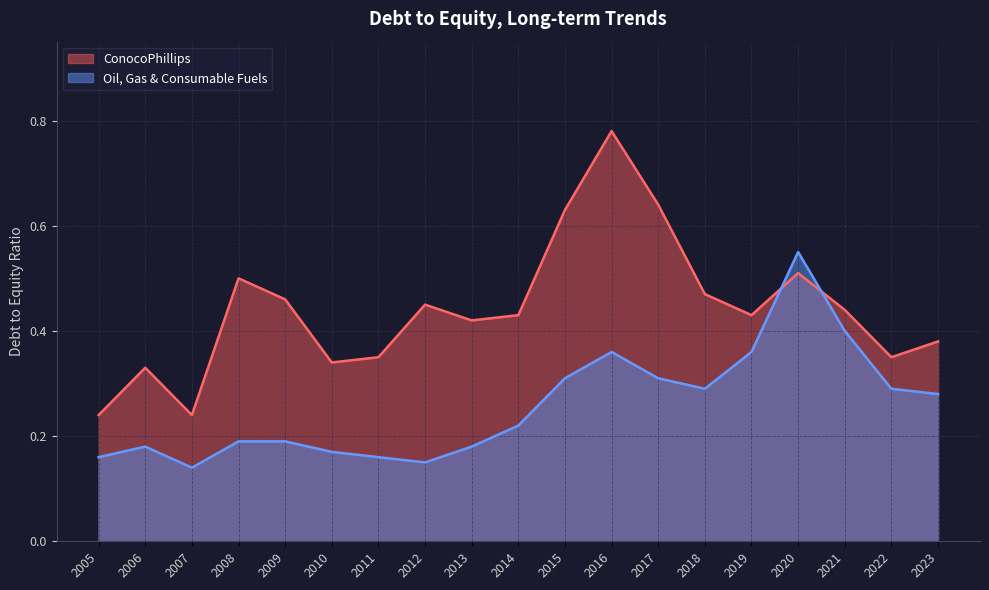

Where is ConocoPhillips nearest to the value 0?

2007